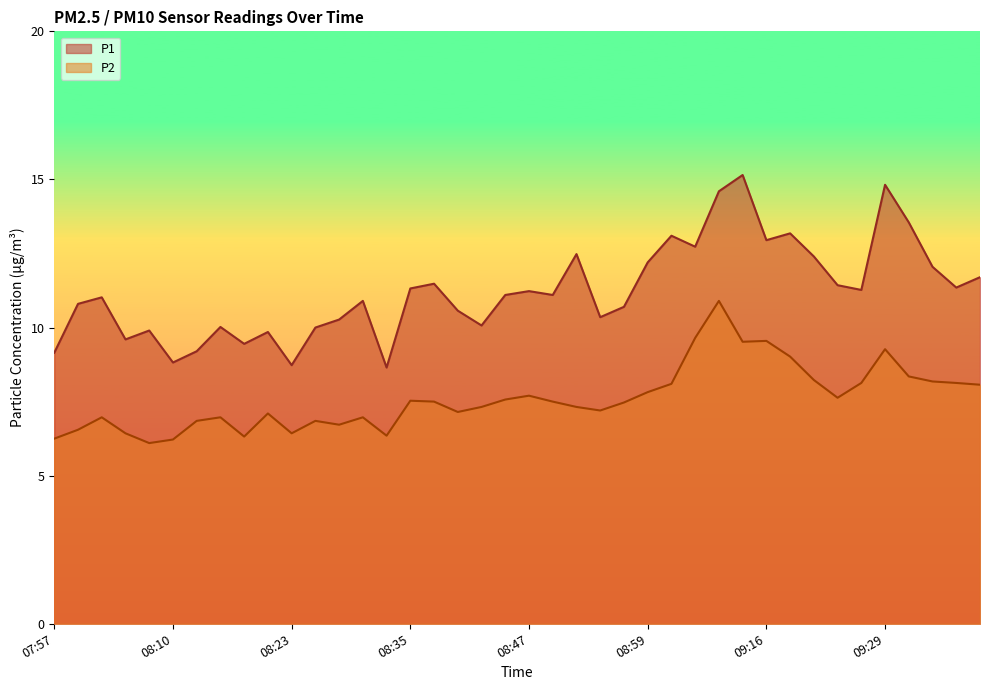

Reading left to right, what are all the values shown in this chart?

P1: 9.2	10.8	11.0	9.6	9.9	8.8	9.2	10.0	9.4	9.8	8.7	10.0	10.3	10.9	8.7	11.3	11.5	10.6	10.1	11.1	11.2	11.1	12.5	10.3	10.7	12.2	13.1	12.7	14.6	15.2	12.9	13.2	12.4	11.4	11.3	14.8	13.6	12.1	11.3	11.7
P2: 6.2	6.5	7.0	6.4	6.1	6.2	6.8	7.0	6.3	7.1	6.4	6.8	6.7	7.0	6.3	7.5	7.5	7.2	7.3	7.6	7.7	7.5	7.3	7.2	7.5	7.8	8.1	9.7	10.9	9.5	9.6	9.0	8.2	7.6	8.1	9.3	8.3	8.2	8.1	8.1